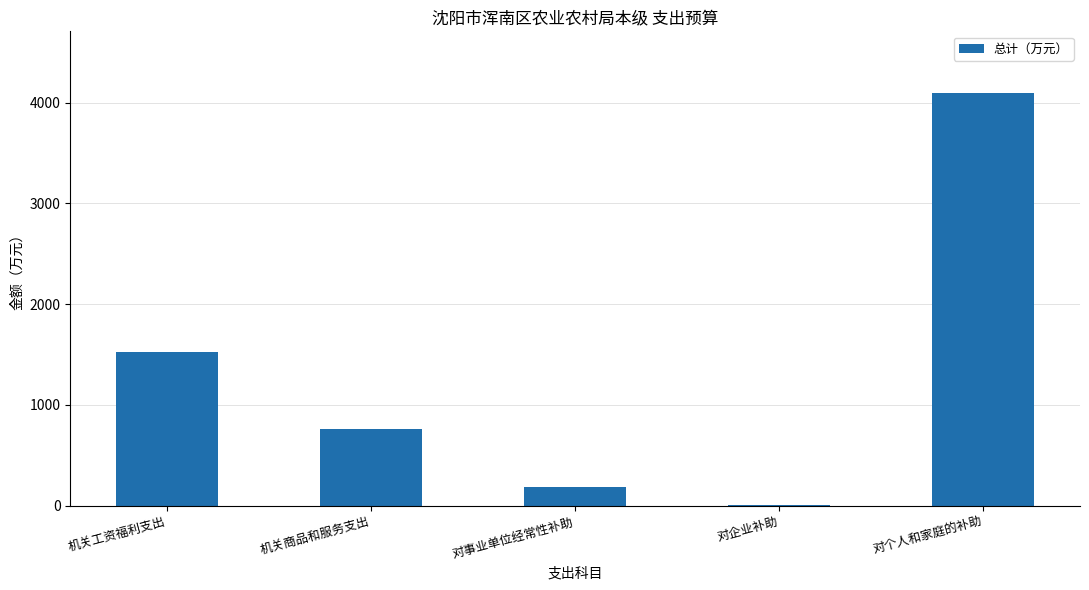

At which label does the data first exceed 762?

机关工资福利支出